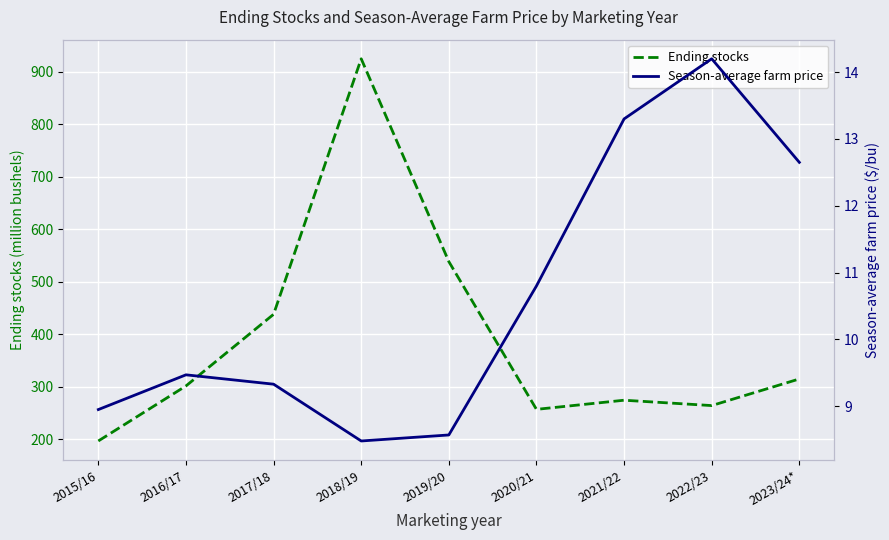

Which series has the largest total across all categories?

Ending stocks